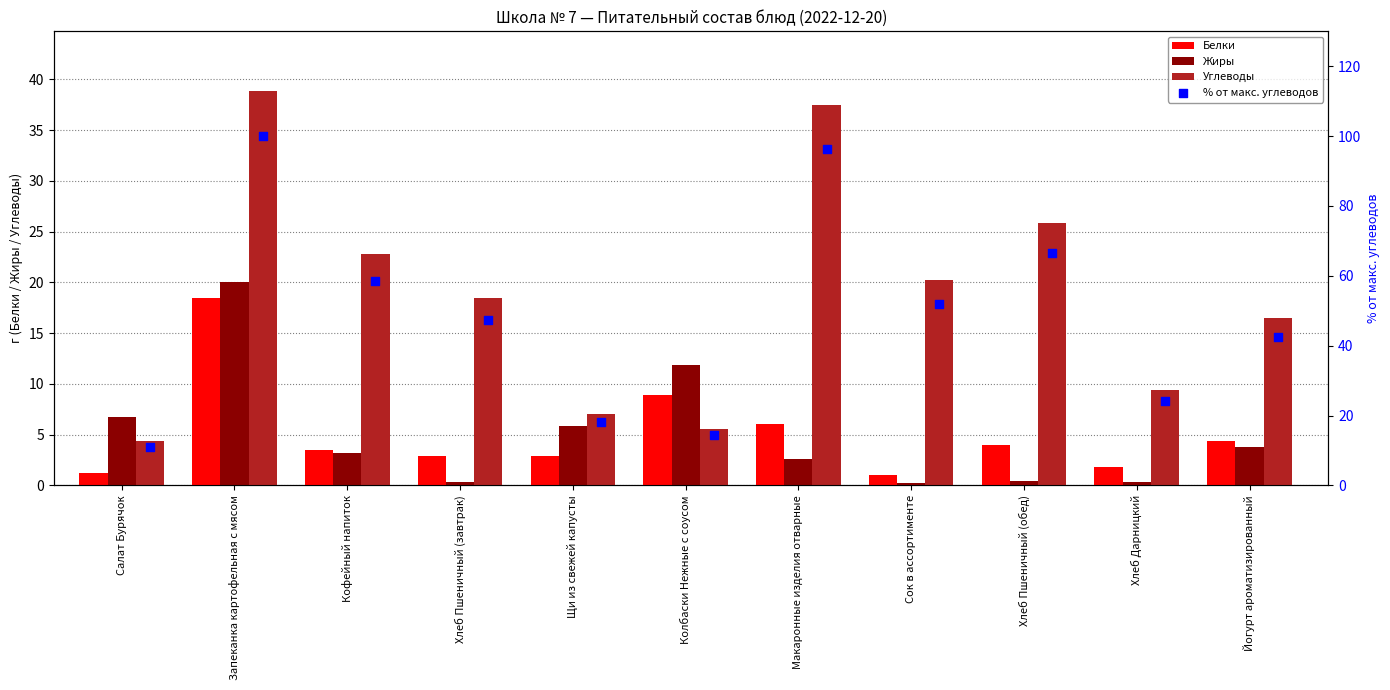

Which series contains the highest Y value?

% от макс. углеводов